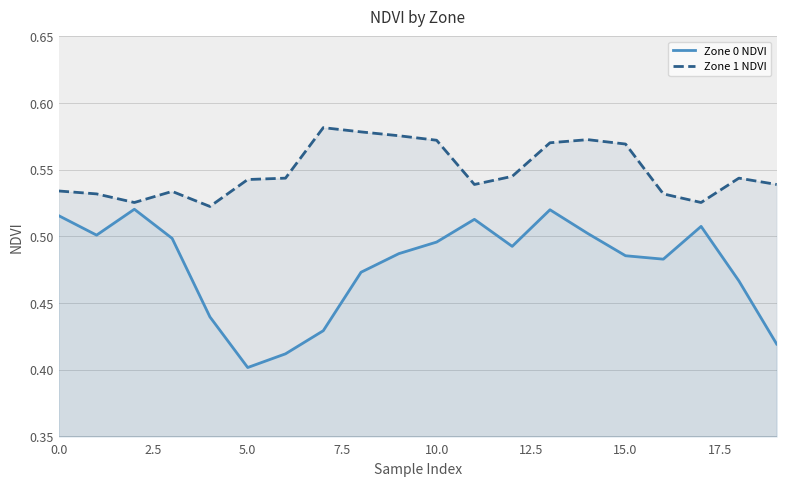

At which label is Zone 0 NDVI closest to 0?

5.0